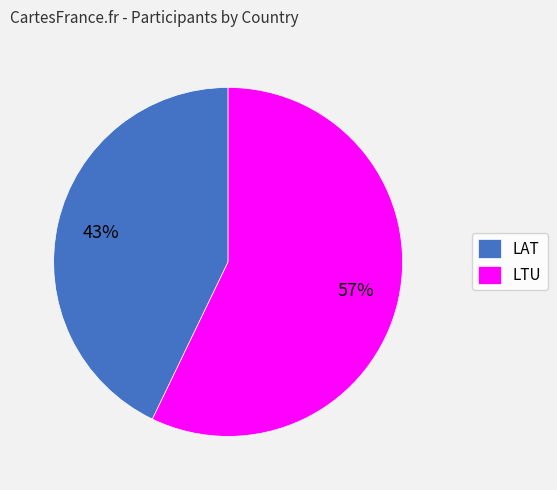

Between LTU and LAT, which is larger?

LTU